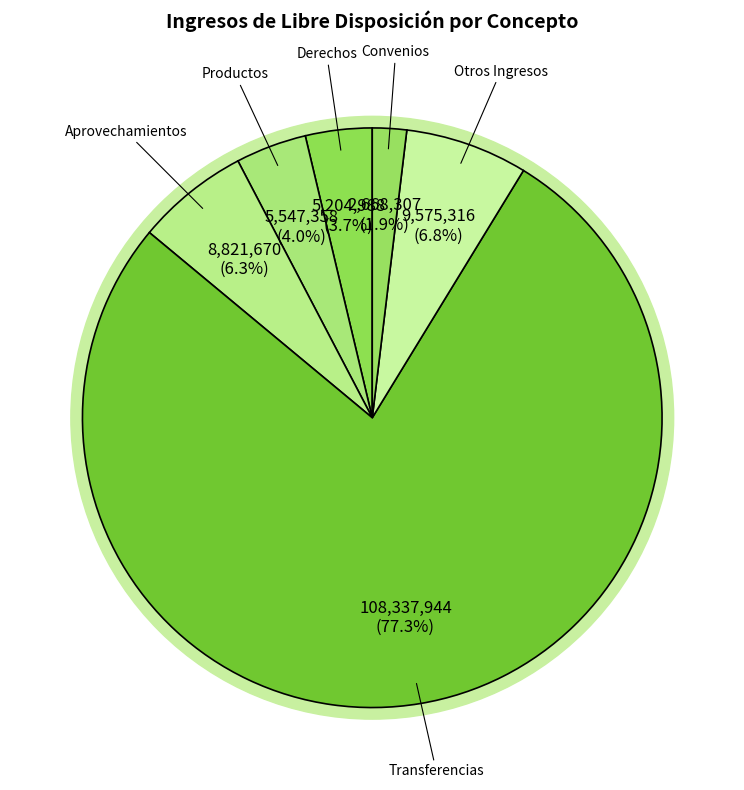

Which category has the smallest portion of the pie?

Convenios